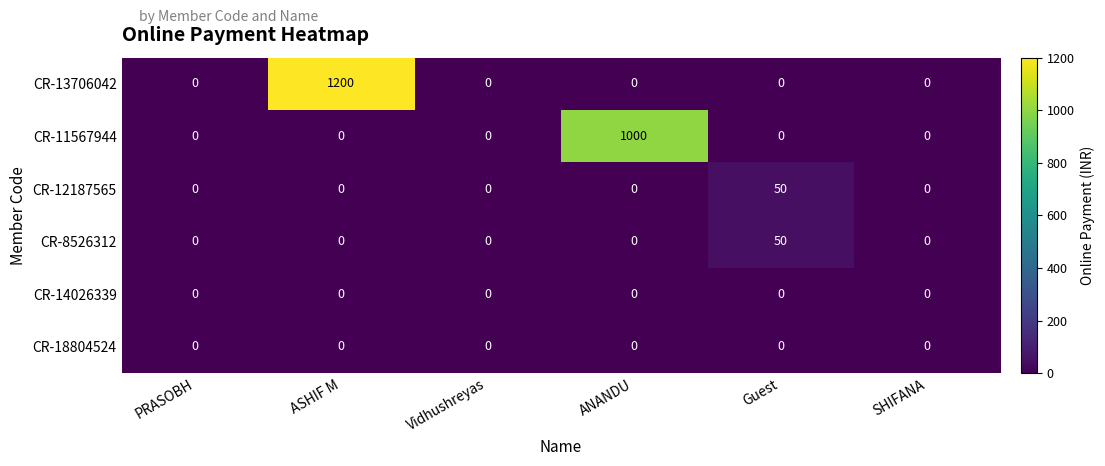

What is the greatest value displayed?

1200